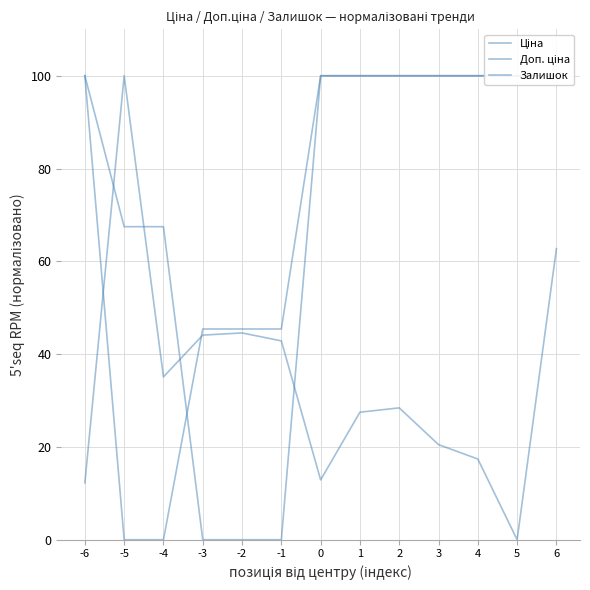

Is it true that Доп. ціна equals 170.2 at -6?

False